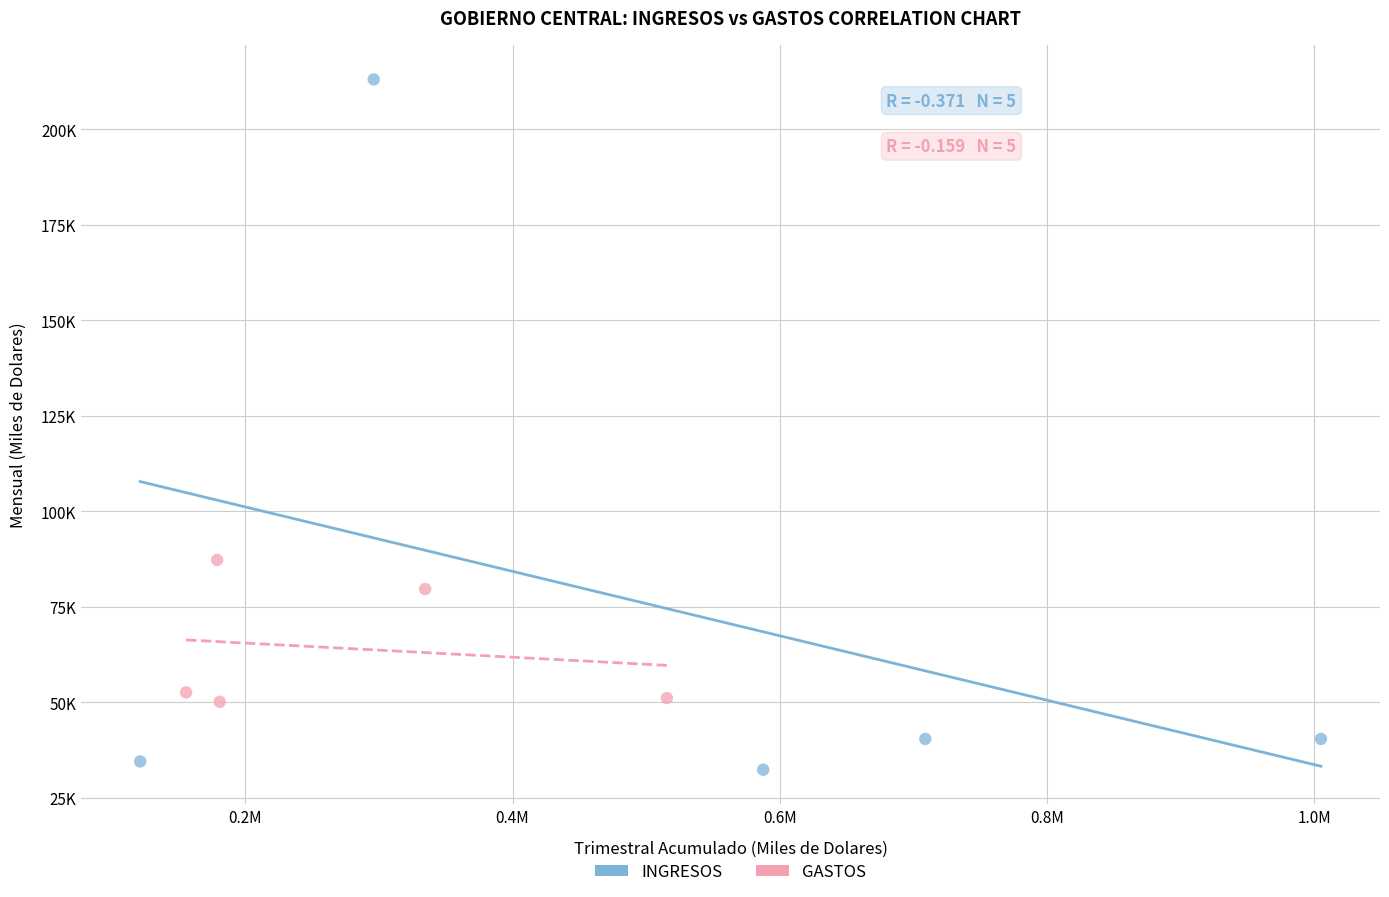

What are all the series names shown in the legend?

INGRESOS, GASTOS